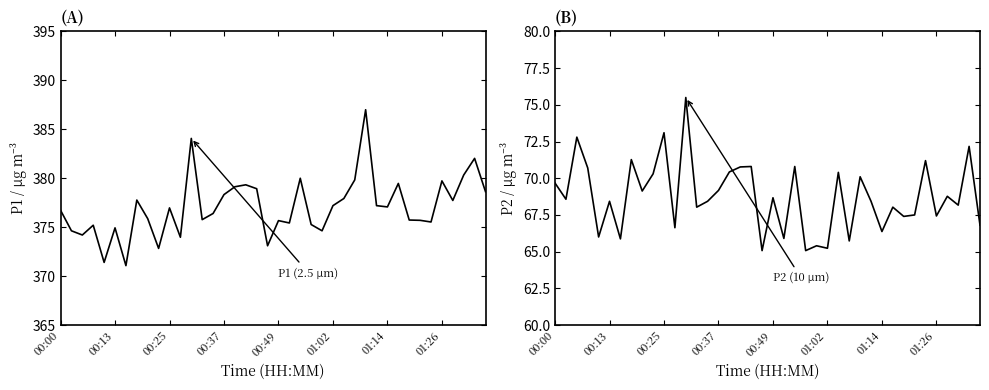

What is the average value of the P1 series?

377.1